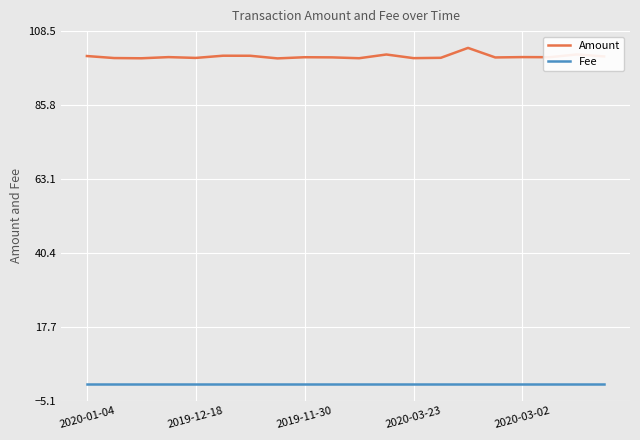

What is the value of the Amount point at the 5th from the left?

100.3